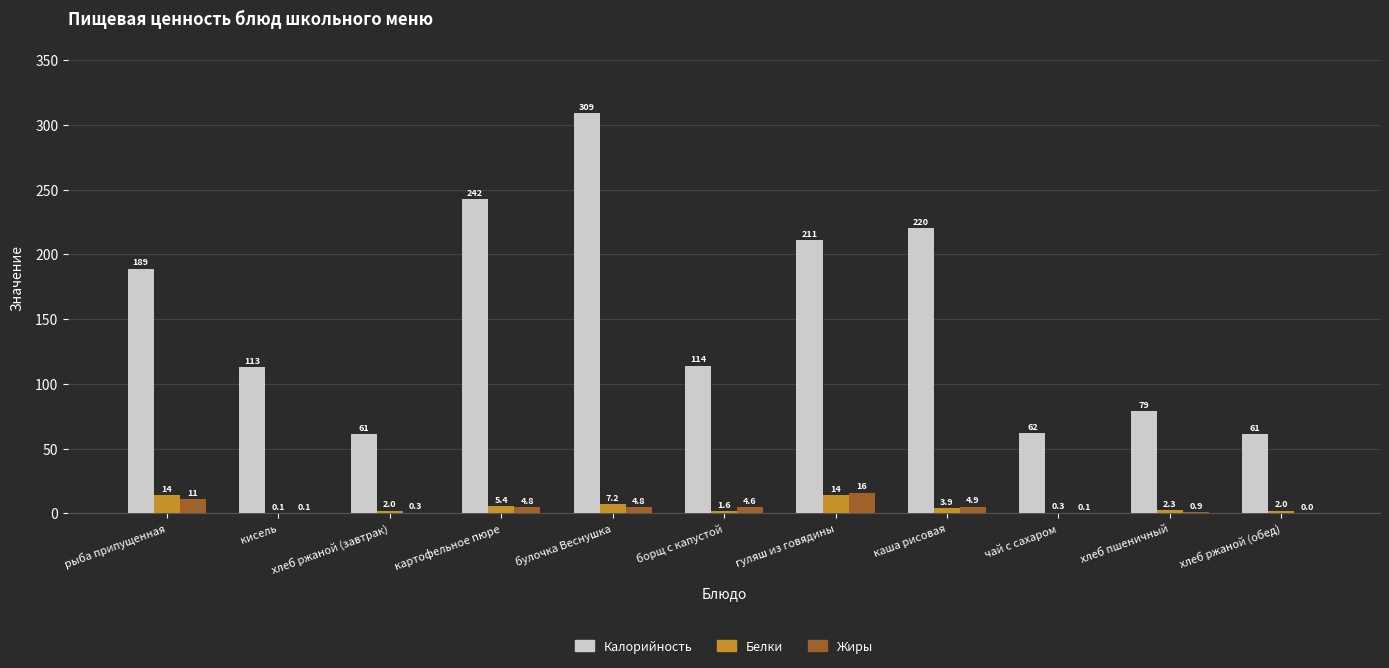

Is the value of Жиры at хлеб пшеничный greater than the value of Белки at чай с сахаром?

Yes